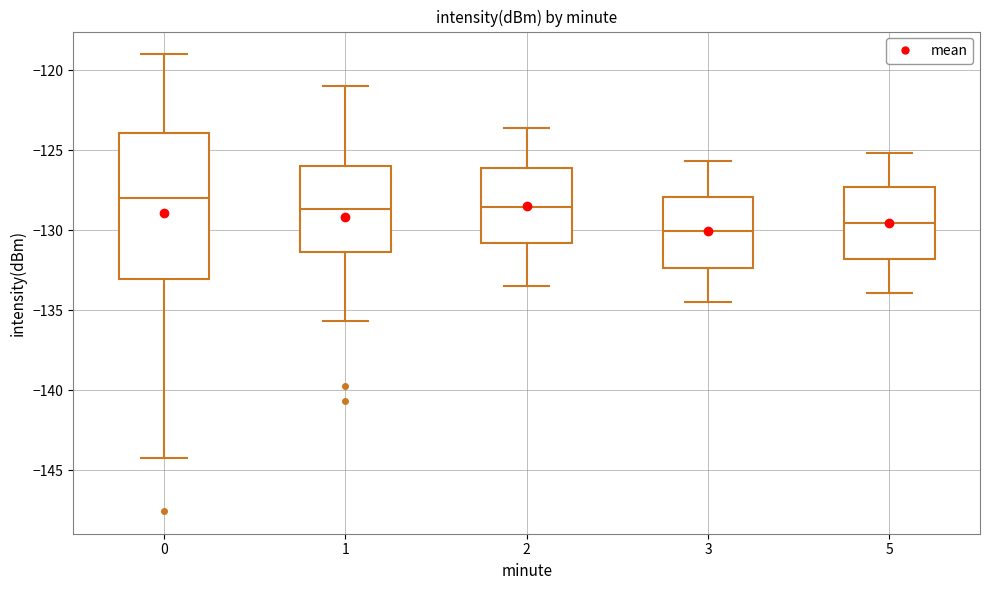

Where does the lower whisker of the box at x = 2 end on the y-axis? The values are not printed on the chart, so give them approximately, as read against the axis.

-133.5